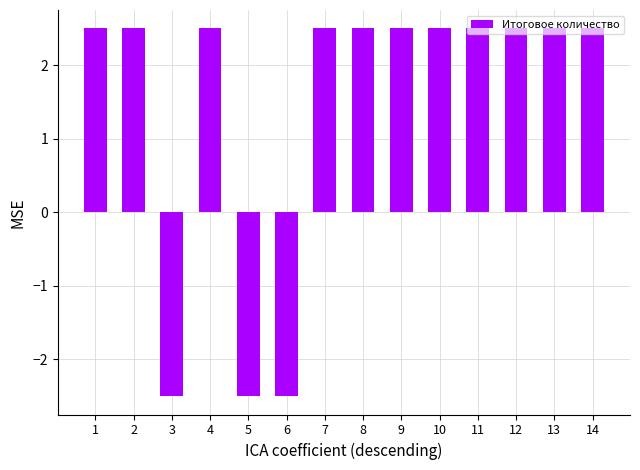

What is the sum of all values?

20.0